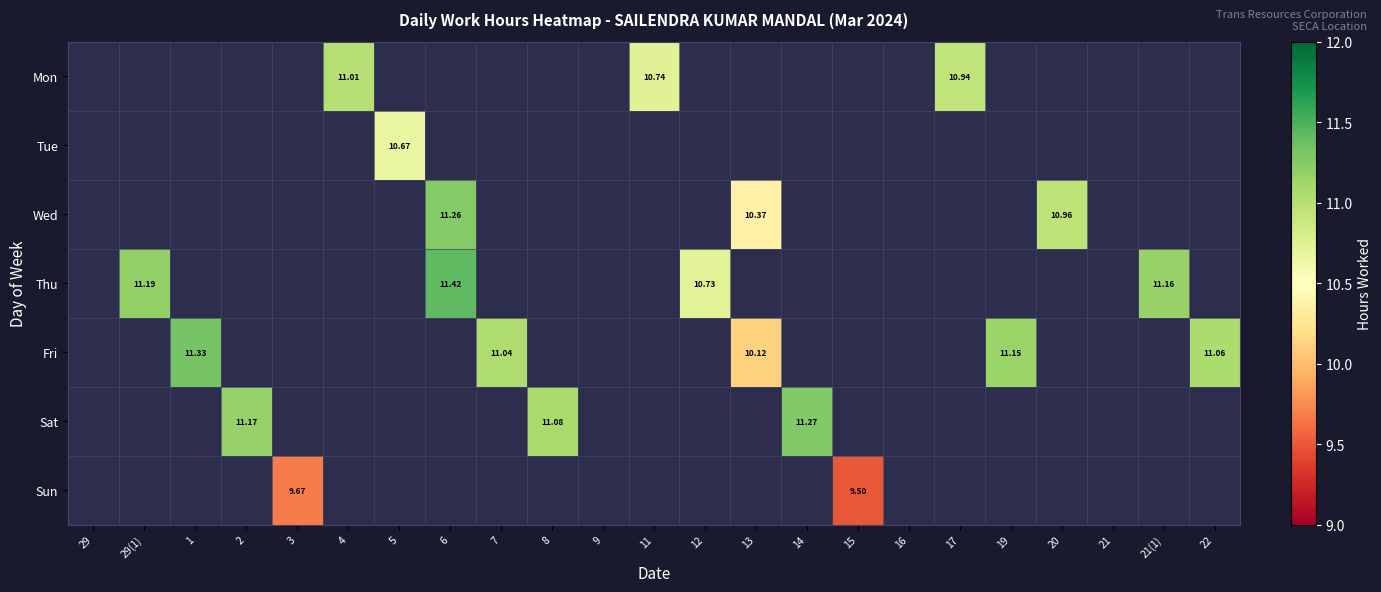

What is the maximum value for Tue?

10.7